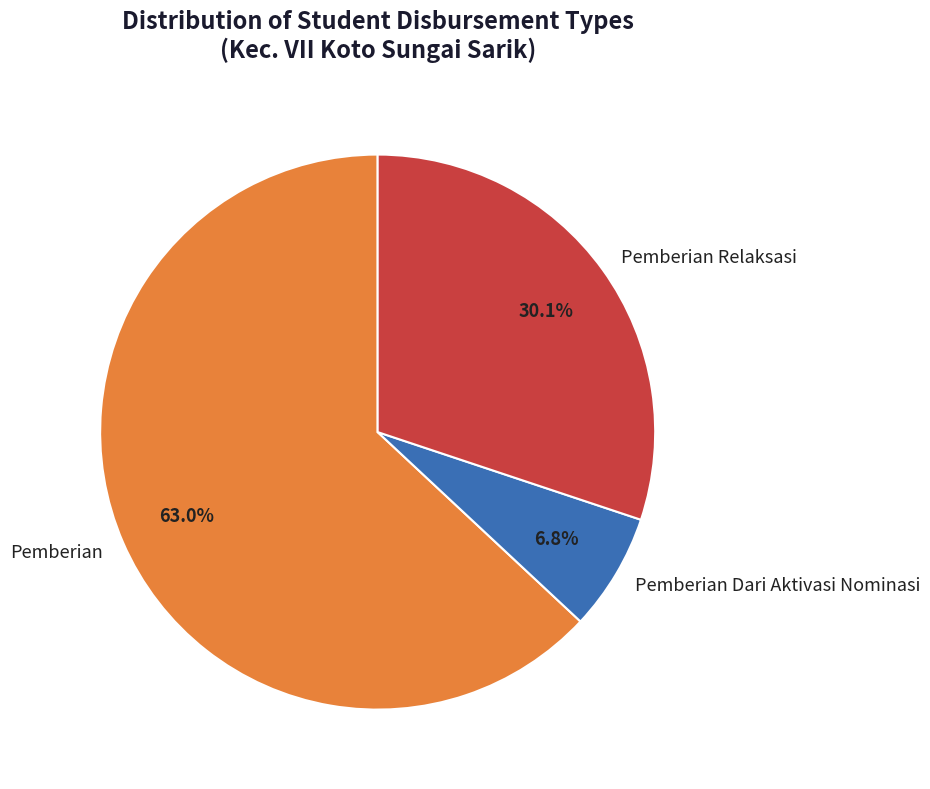

Is there any slice that represents more than half of the pie?

Yes